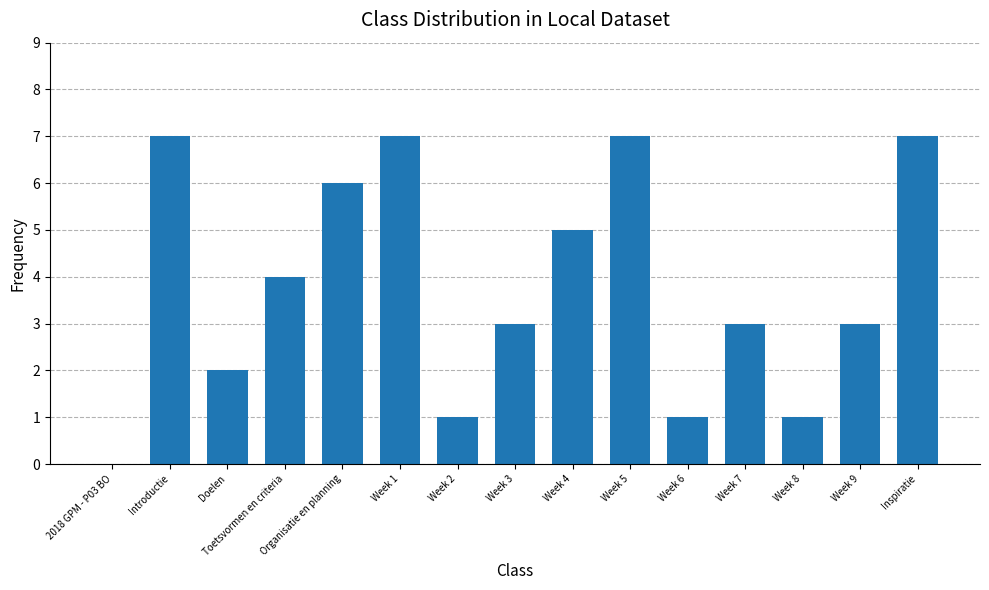

Are the bars horizontal?

No